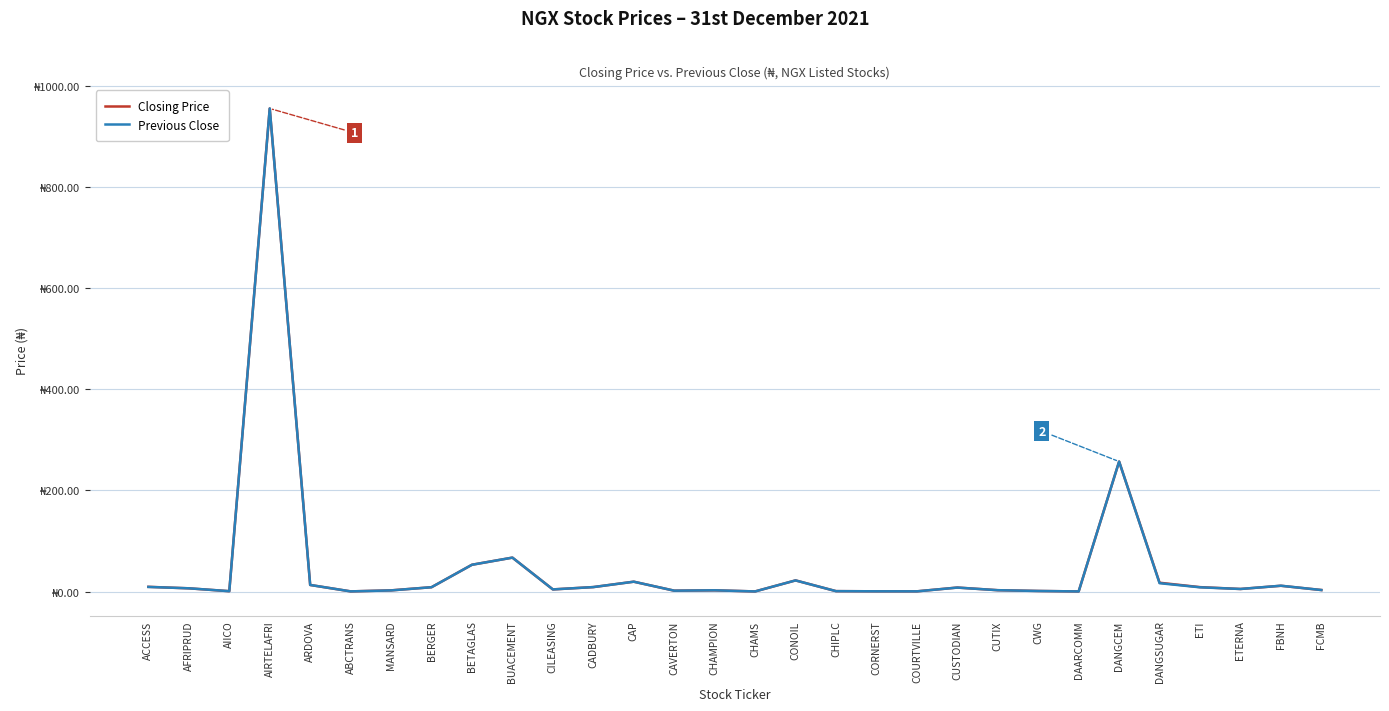

What are all the series names shown in the legend?

Closing Price, Previous Close